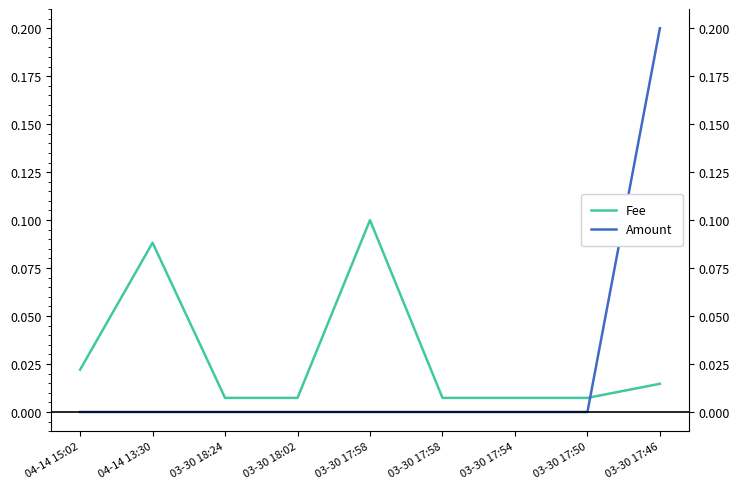

How many interior local valleys does the Amount series have?

1